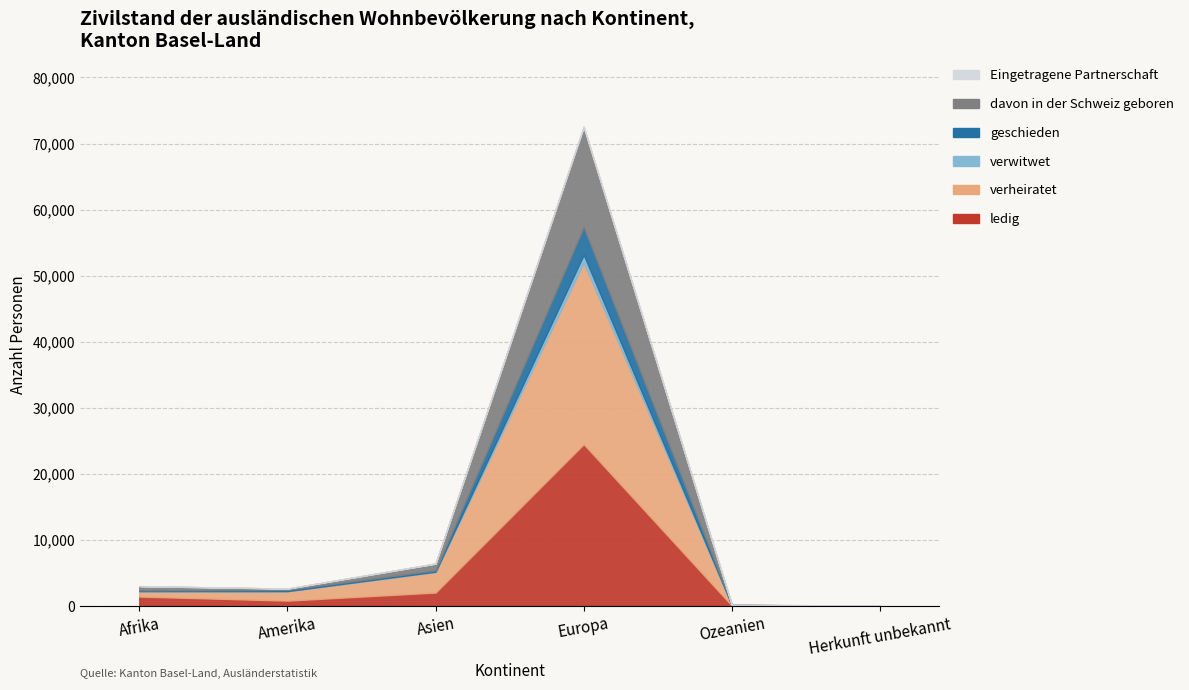

True or false: ledig and geschieden intersect in this chart.

False